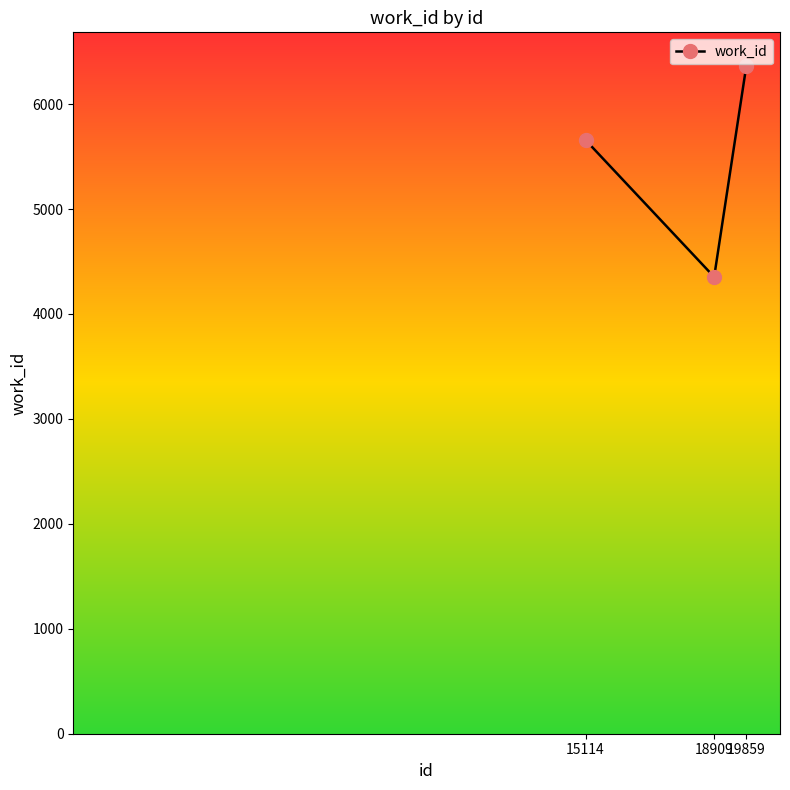

How many series are shown in this chart?

1